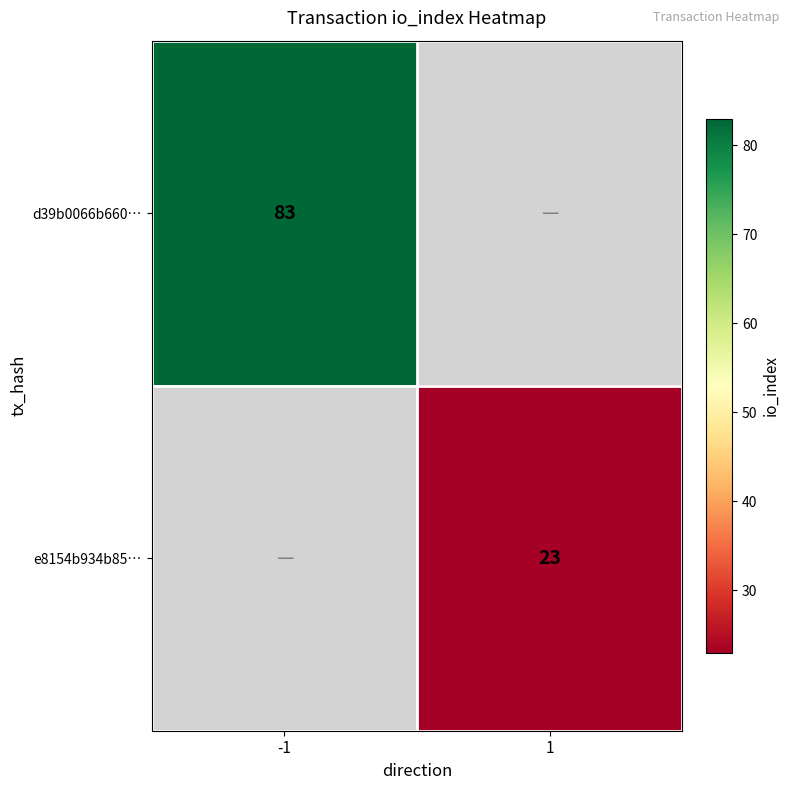

True or false: e8154b934b85… has a value of 36 at 1.

False